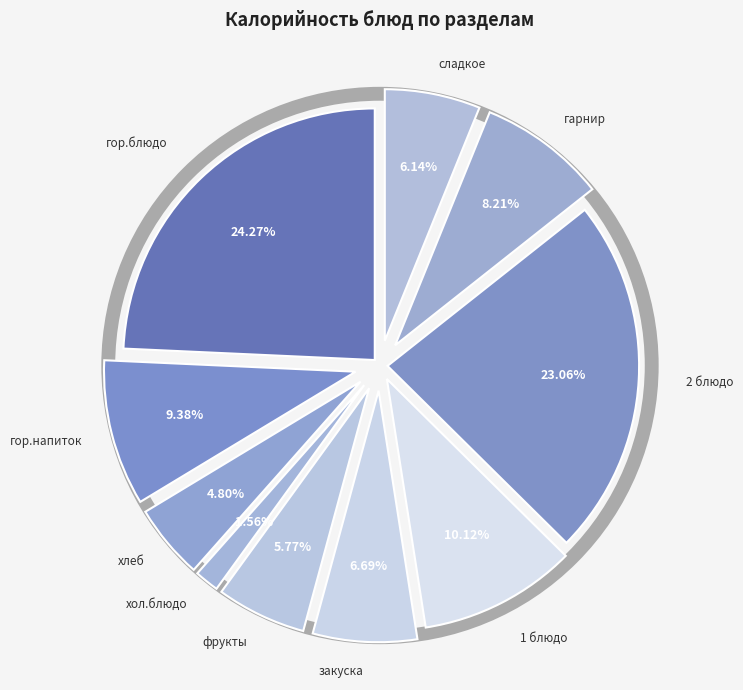

To the nearest percent, what is the combined percentage of хлеб and хол.блюдо?

6%